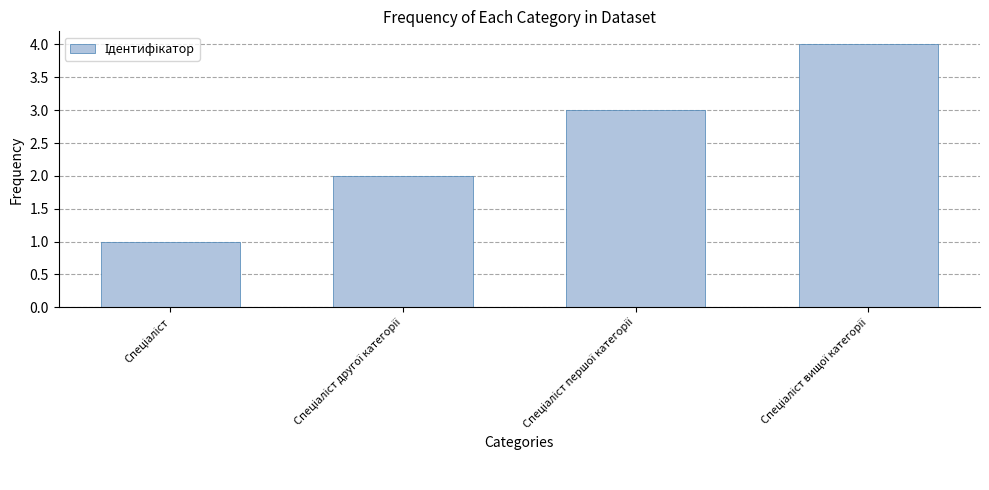

Reading left to right, what are all the values shown in this chart?

1	2	3	4